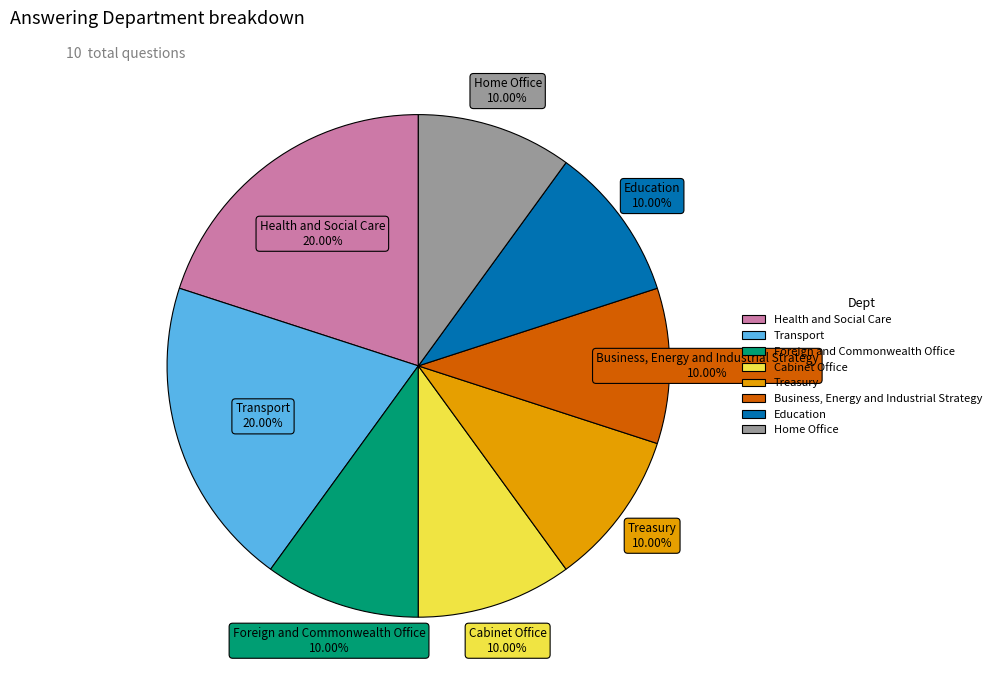

Combined, do Cabinet Office and Health and Social Care account for over 50%?

No